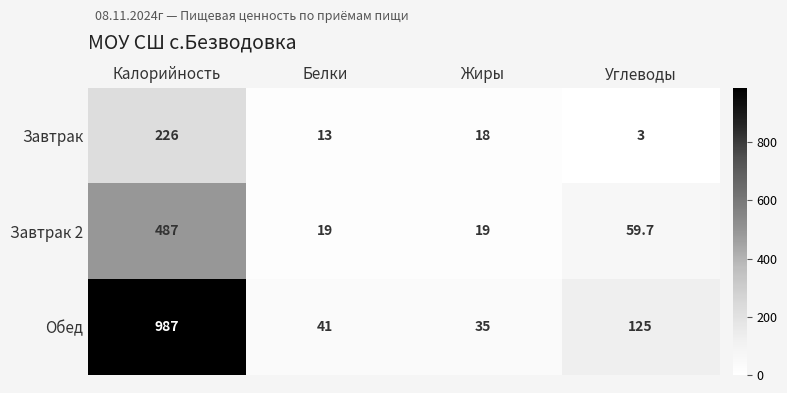

What value does the Завтрак series have at Жиры?

18.0